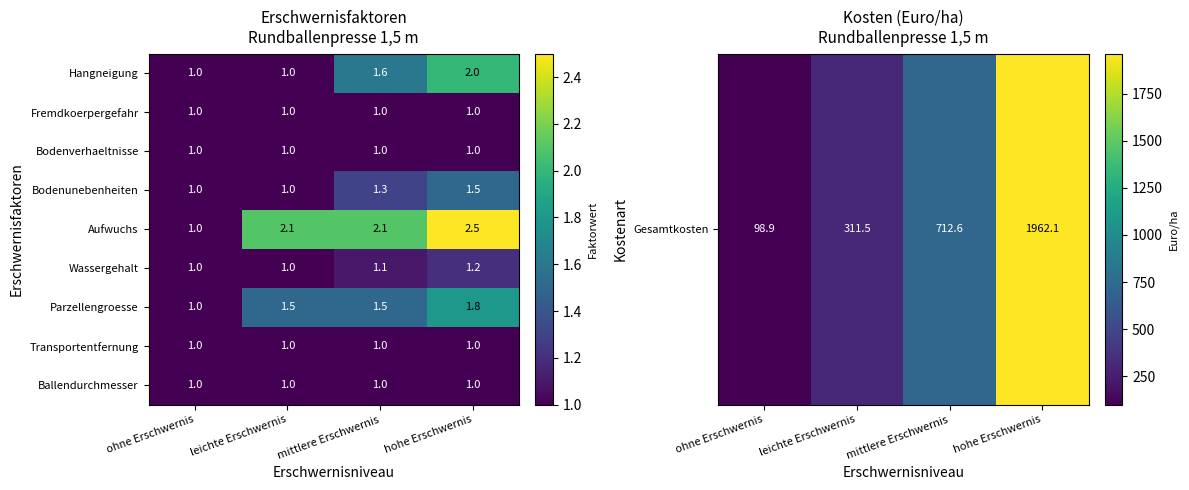

Count the number of data series in this chart.

9